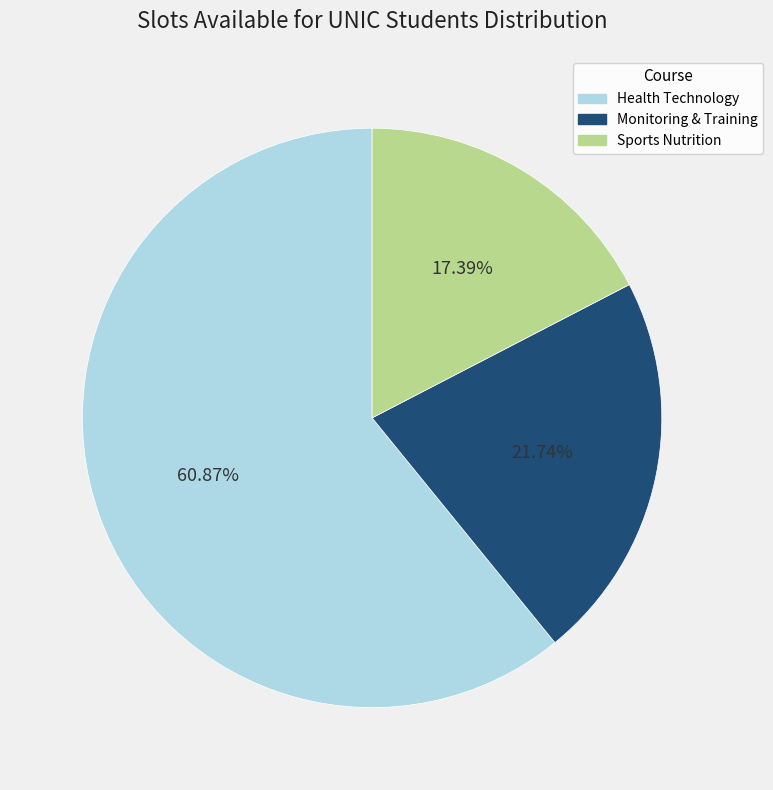

Count the number of slices in the pie.

3